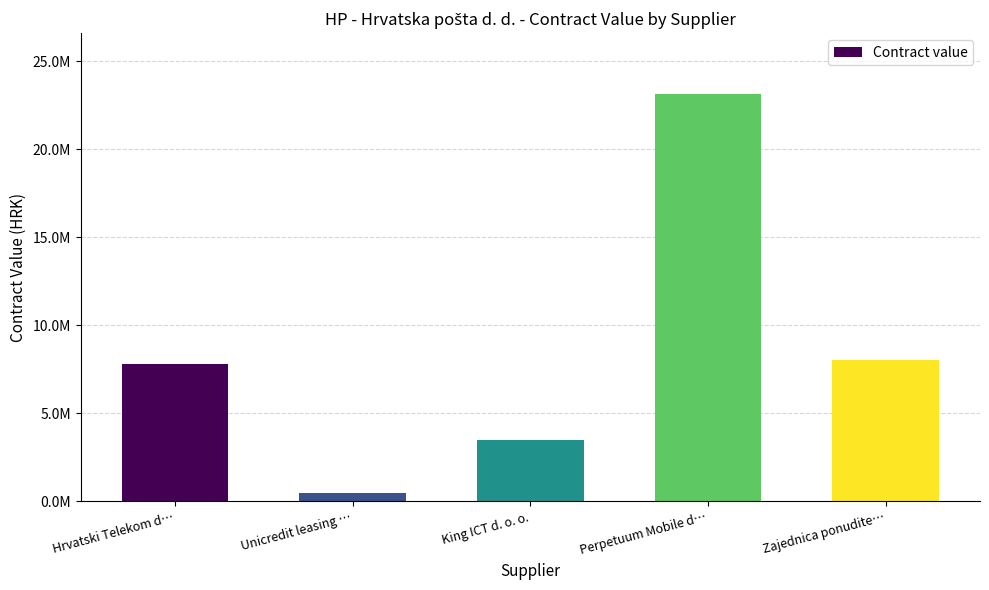

What is the label of the 4th bar from the left?

Perpetuum Mobile d…